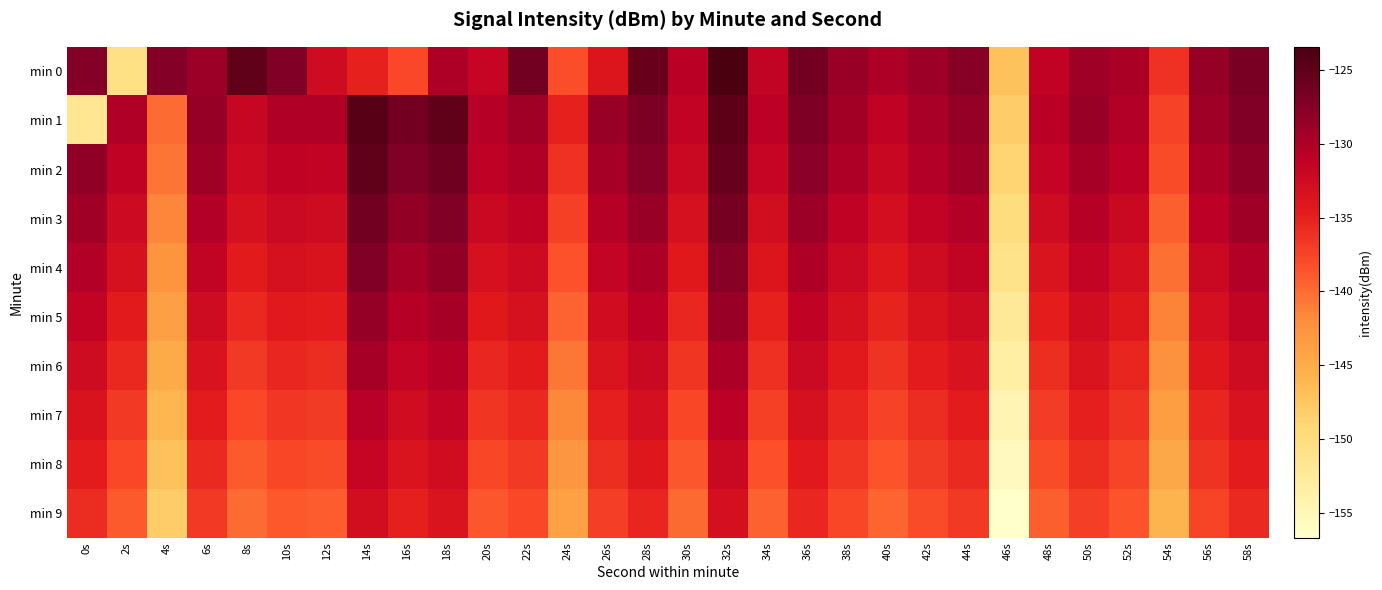

What is the maximum value shown in the chart?

-123.4